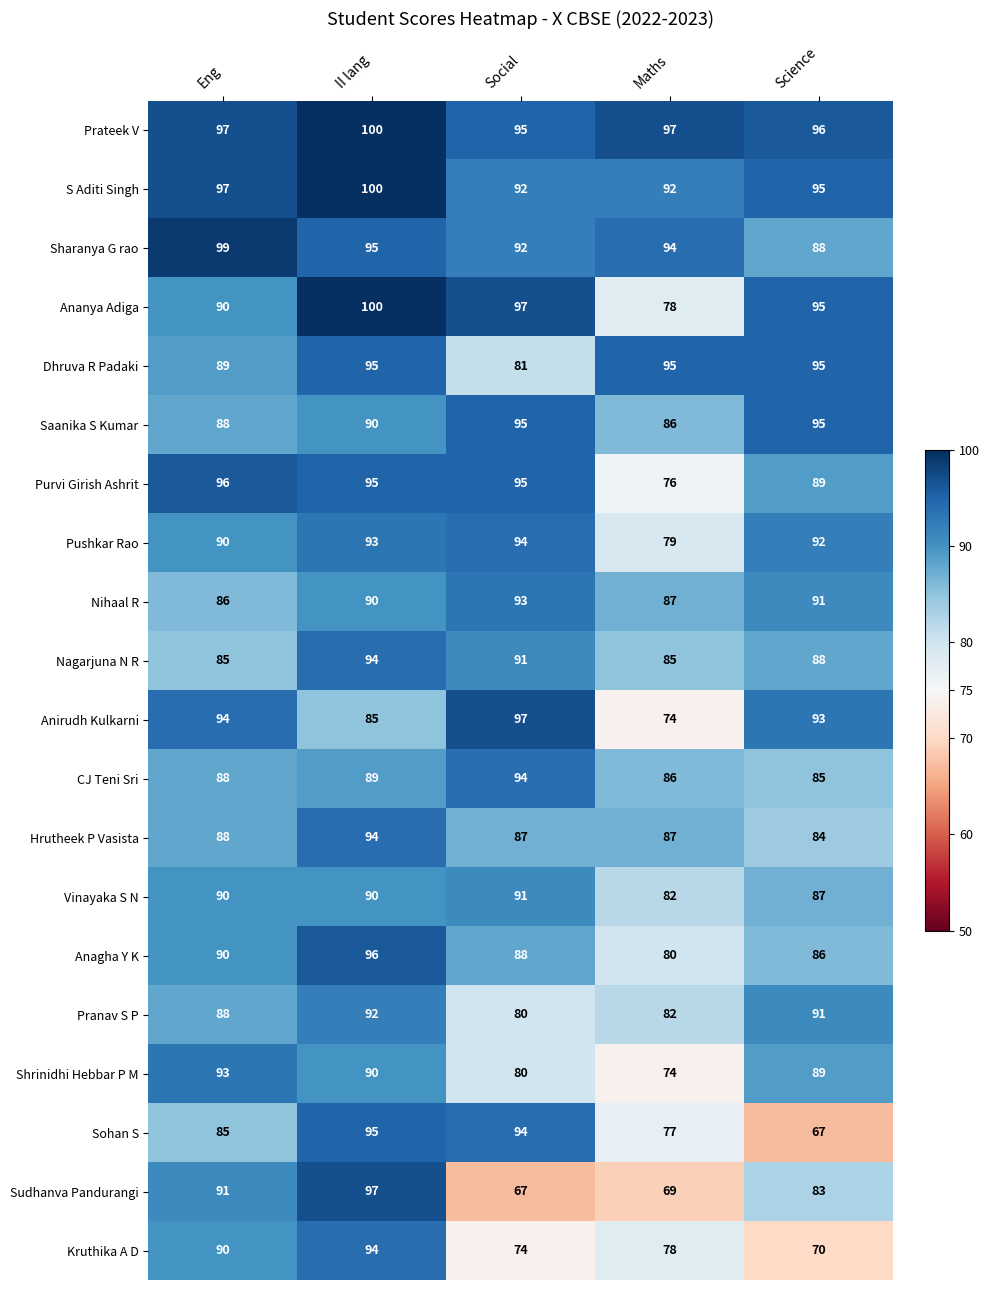

What is the difference between the maximum and minimum values in the Nihaal R series?

7